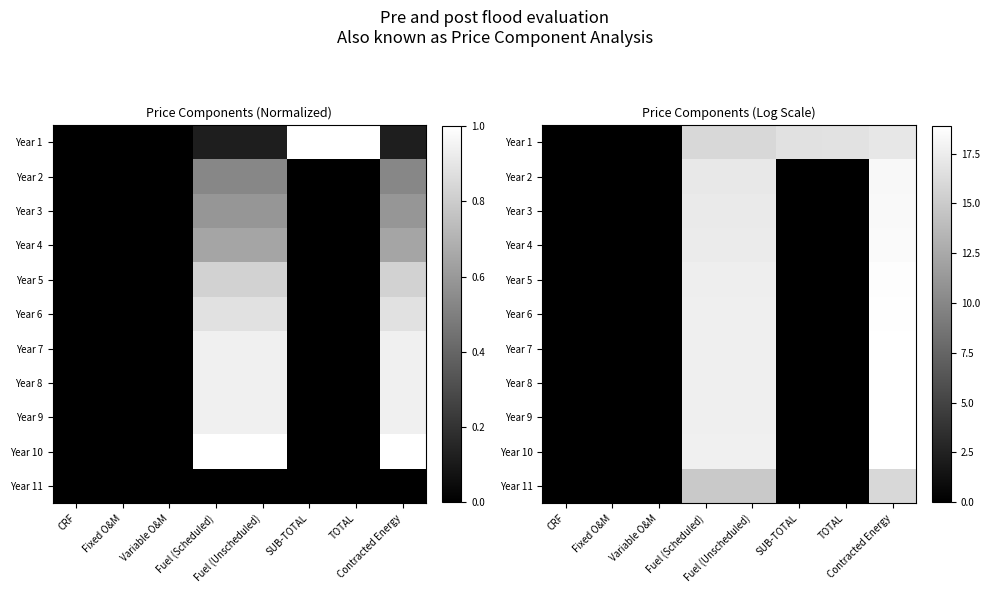

How many values in Year 7 are above zero?

3